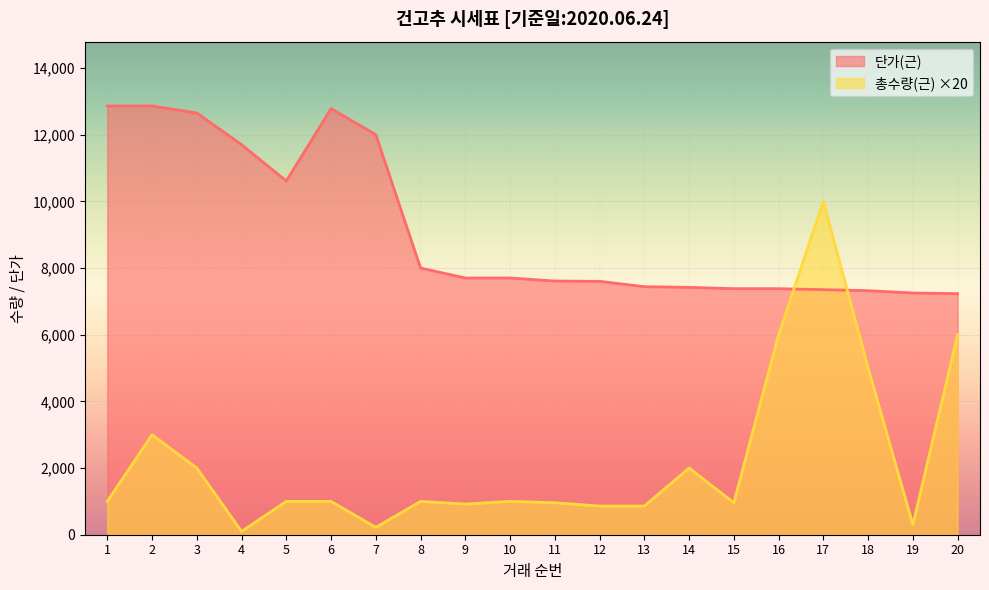

Rank the series by their average value, from lowest to highest.

총수량(근), 단가(근)